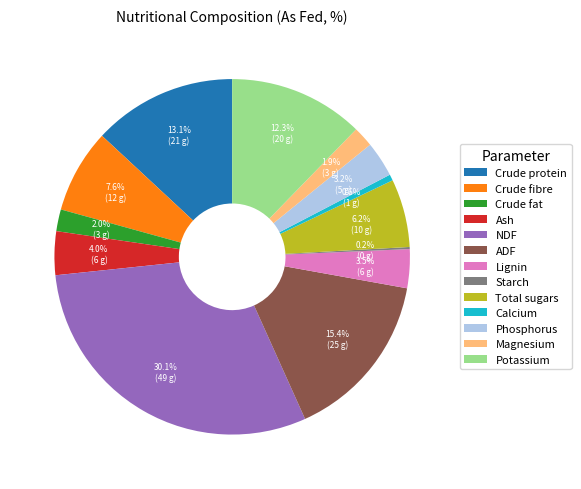

Which has a higher value, Potassium or Calcium?

Potassium